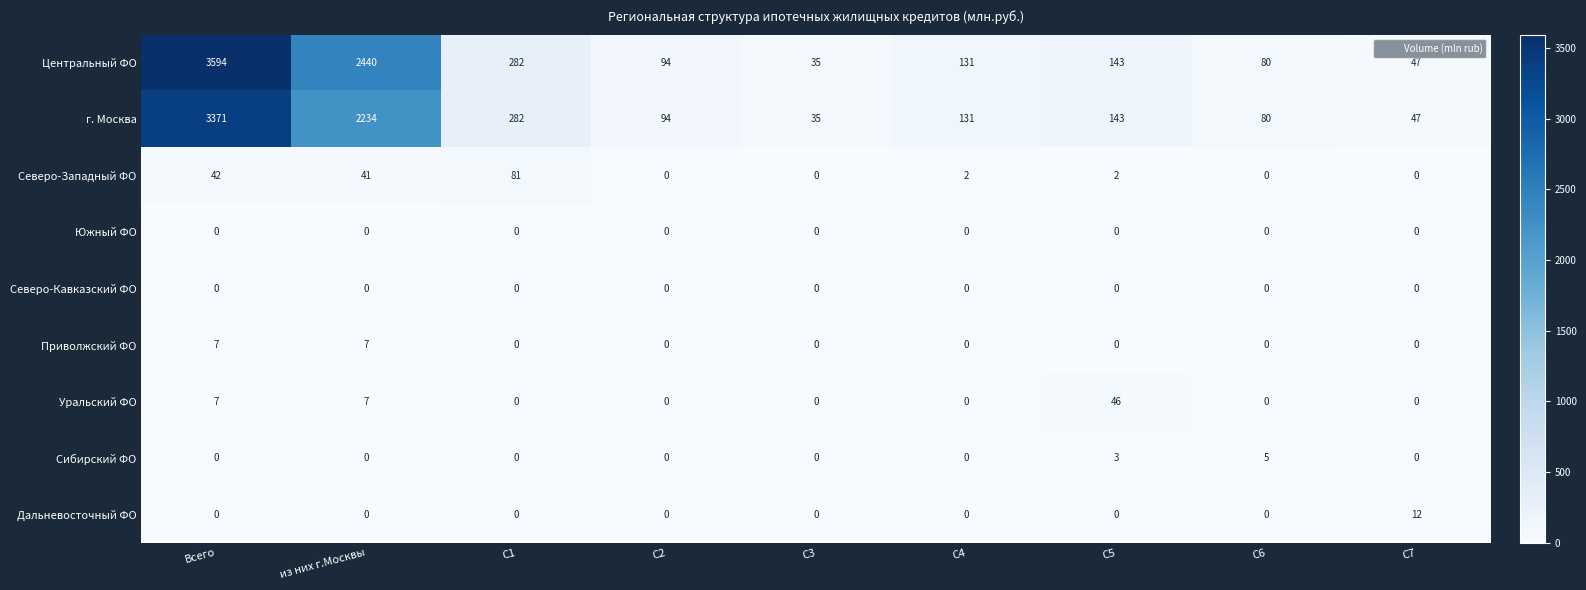

What is the difference between the highest and lowest values at C7?

47